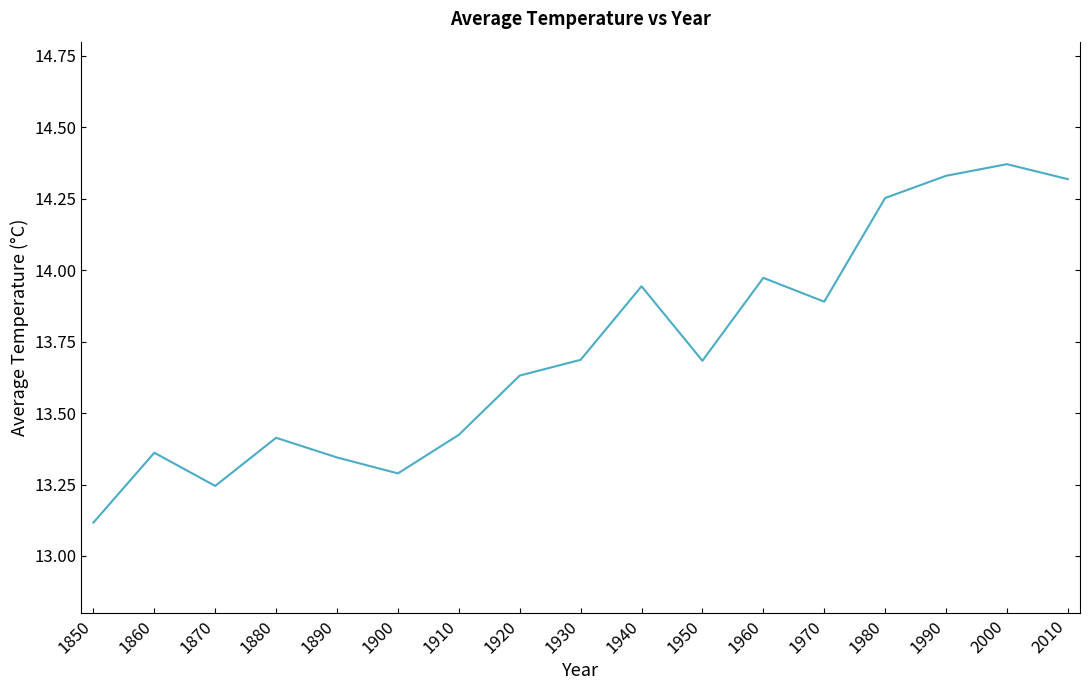

What is the difference between the values at 1900 and 1950?

0.4